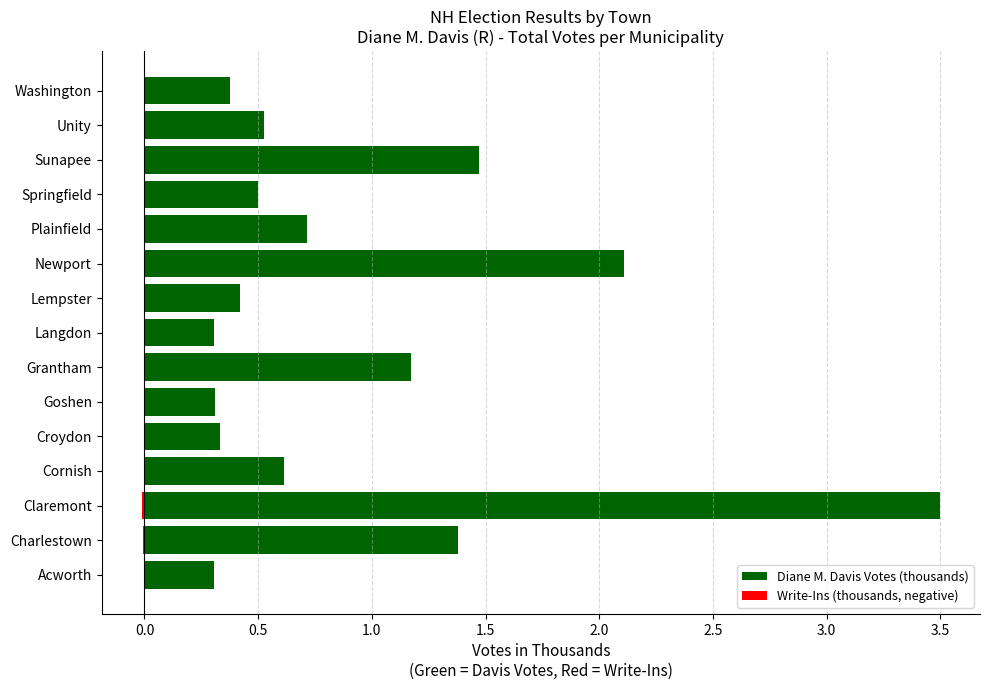

What is the value of the Diane M. Davis Votes (thousands) bar at the 11th from the left?

0.7